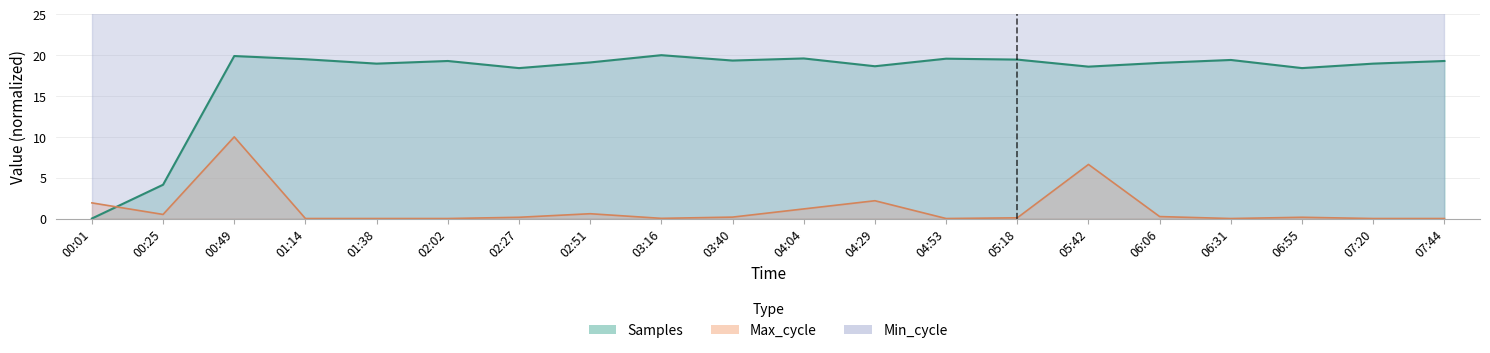

At which label does Samples first exceed 19?

00:49